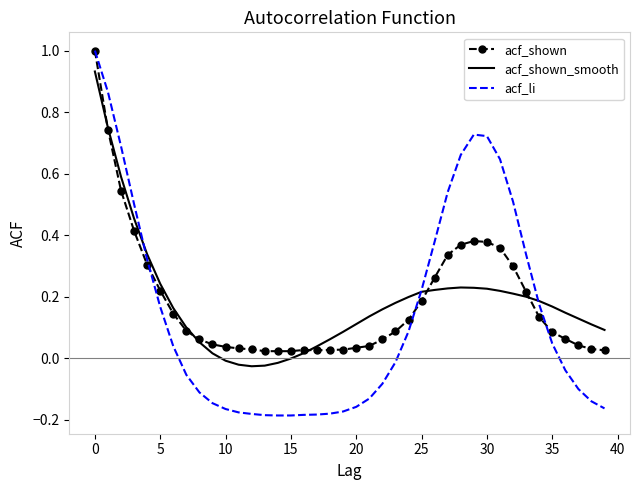

What is the greatest value displayed?

1.0